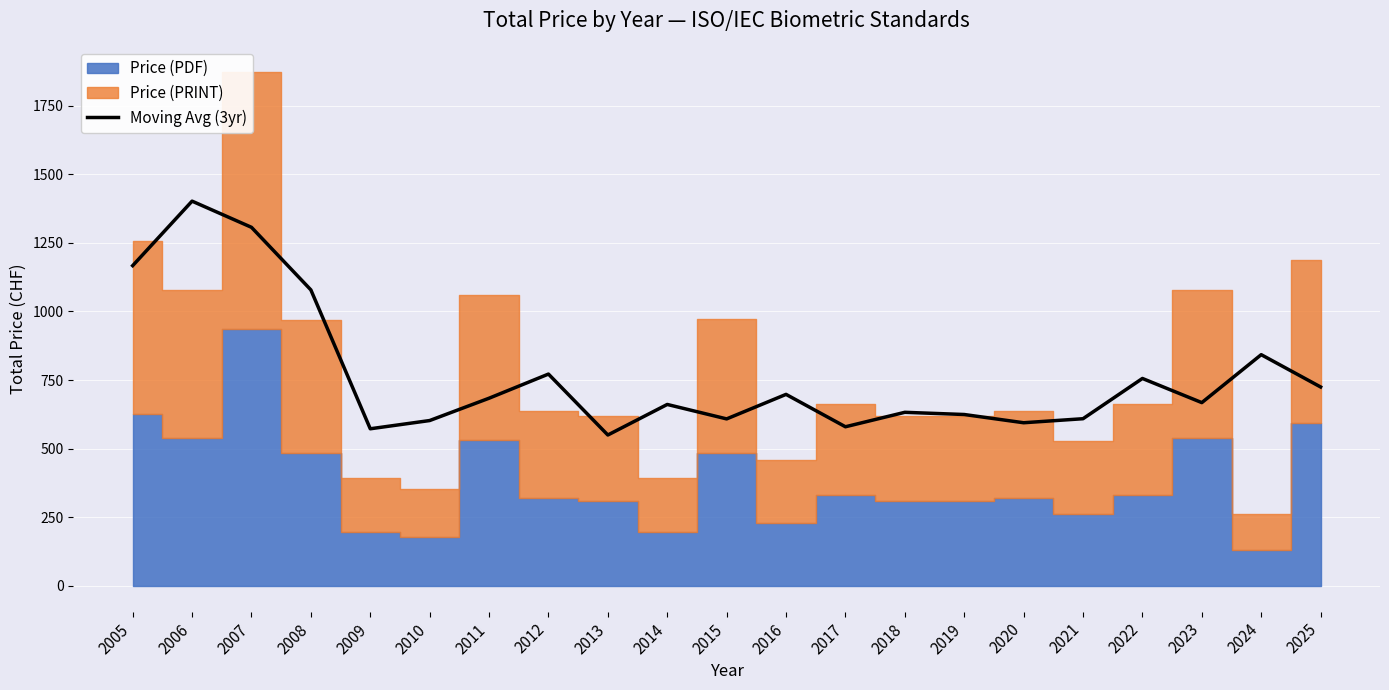

Which label corresponds to the largest value in the chart?

2006